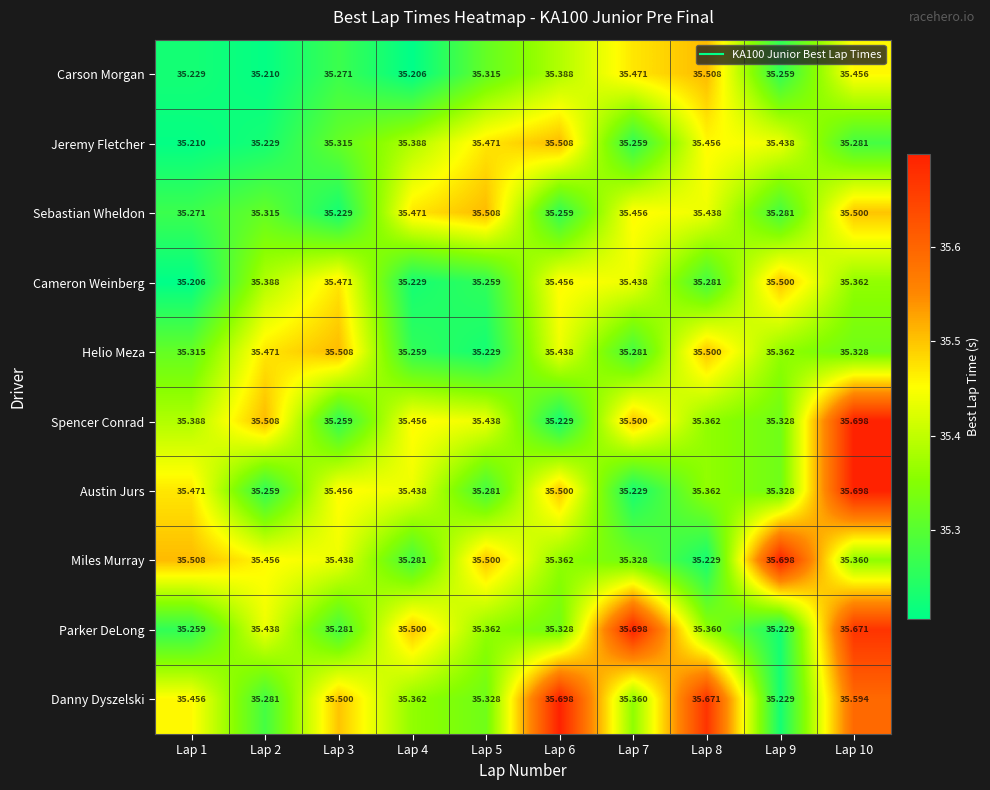

Between Lap 4 and Lap 10, which series saw the biggest shift?

Austin Jurs